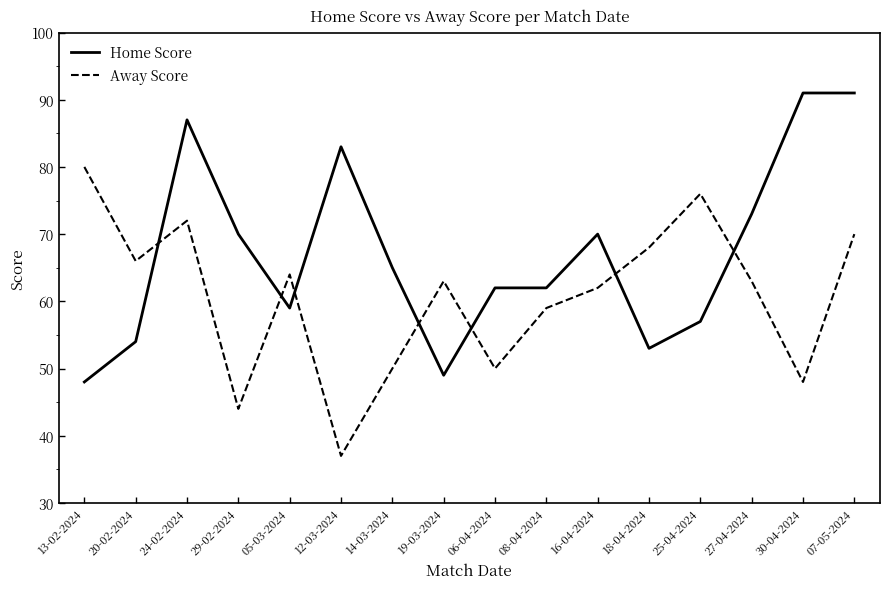

Rank the series by their maximum value, from highest to lowest.

Home Score, Away Score